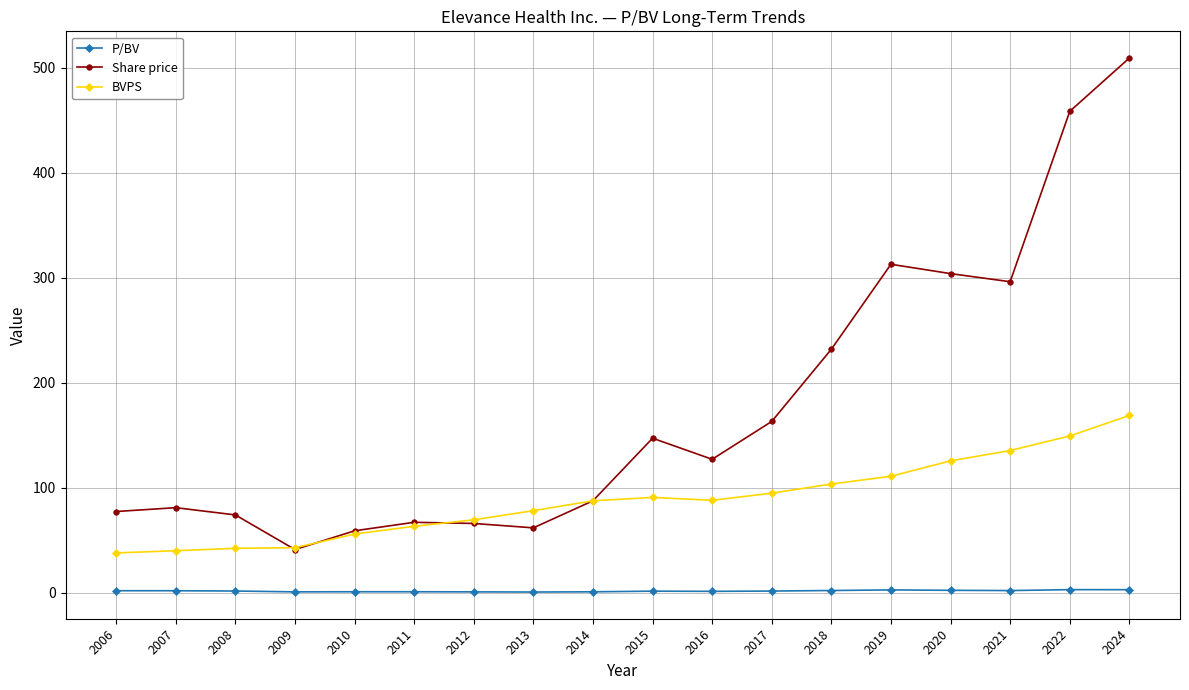

What is the difference between the highest and lowest values at 2016?

125.8